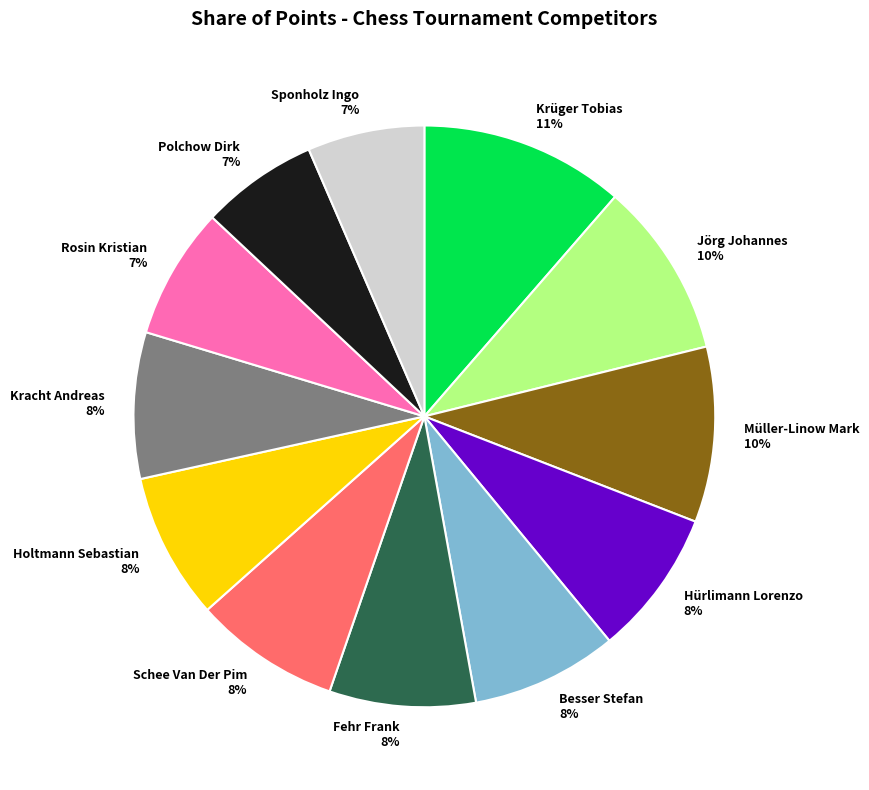

Count the number of slices in the pie.

12